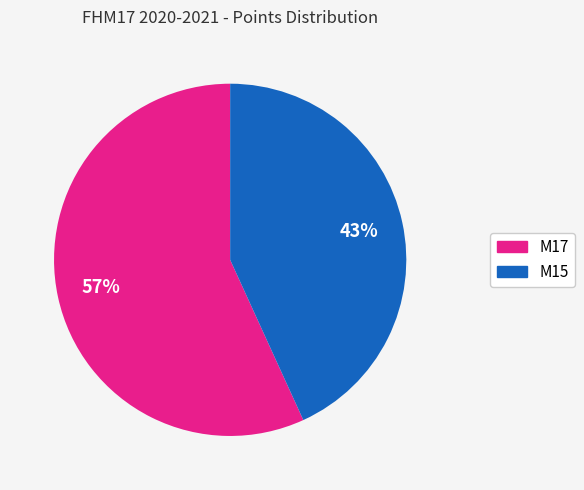

To the nearest percent, what is the difference between the largest and smallest slice percentages?

14%